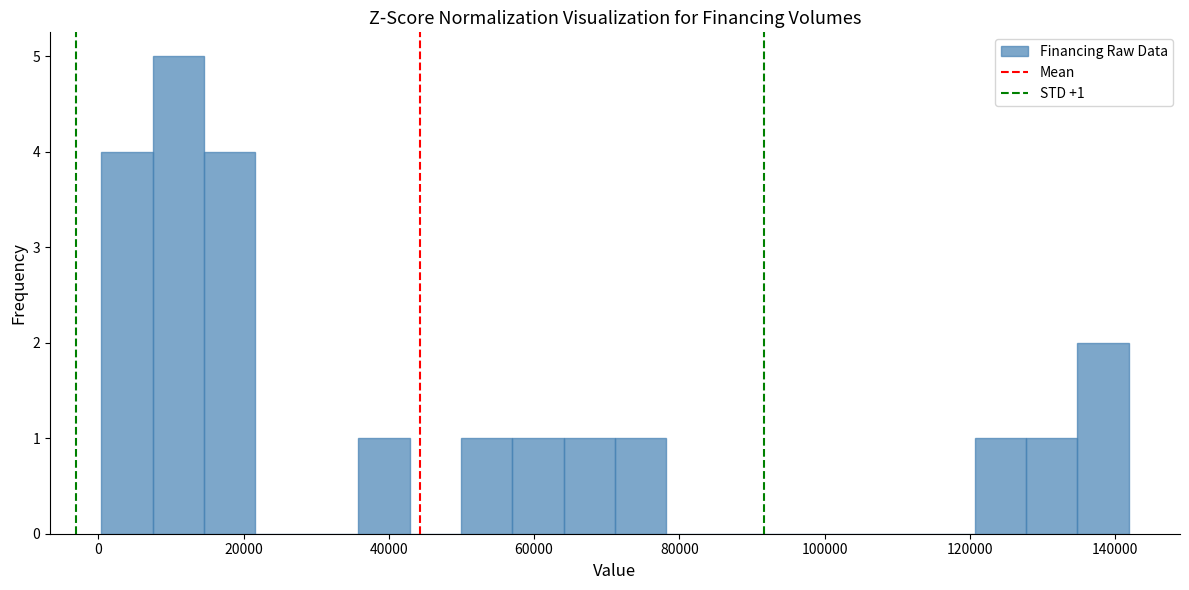

Around what value on the x-axis is the tallest bar? Give the approximate position of its centre, as read against the axis.

12000